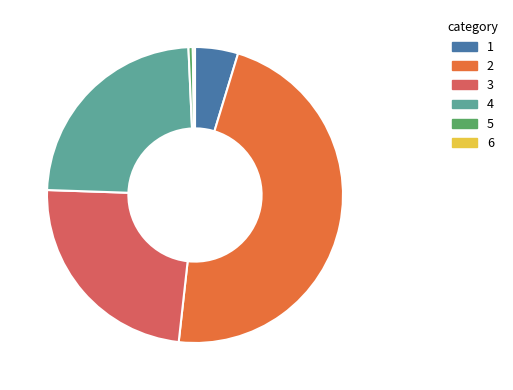

Is there a majority slice in this chart?

No